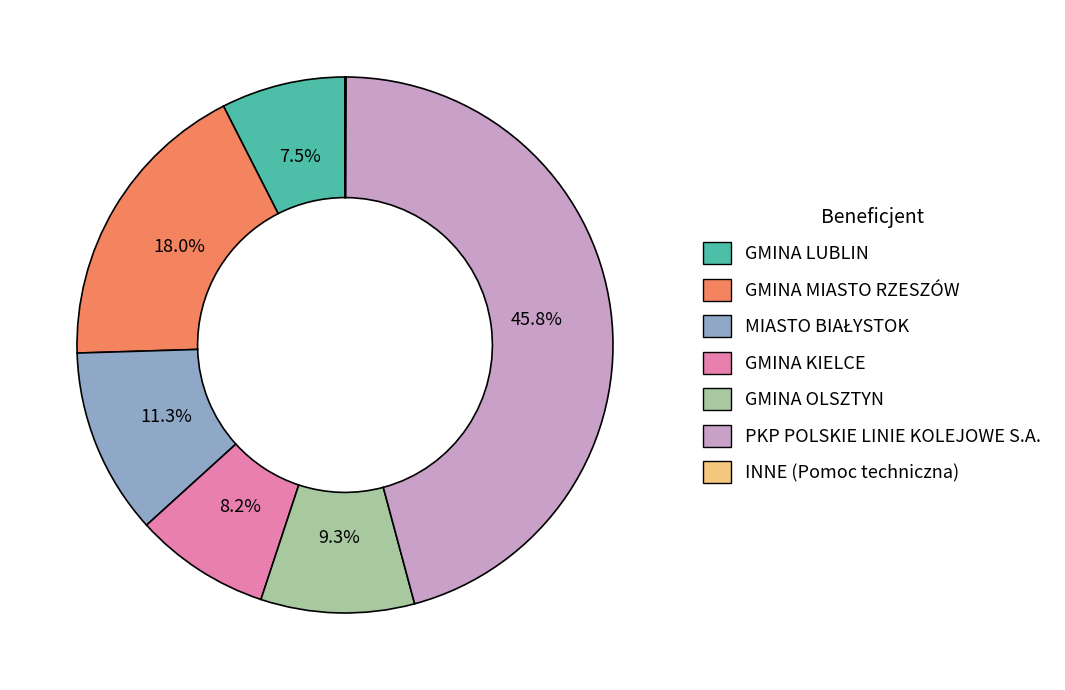

To the nearest percent, what percentage of the pie is GMINA OLSZTYN?

9%